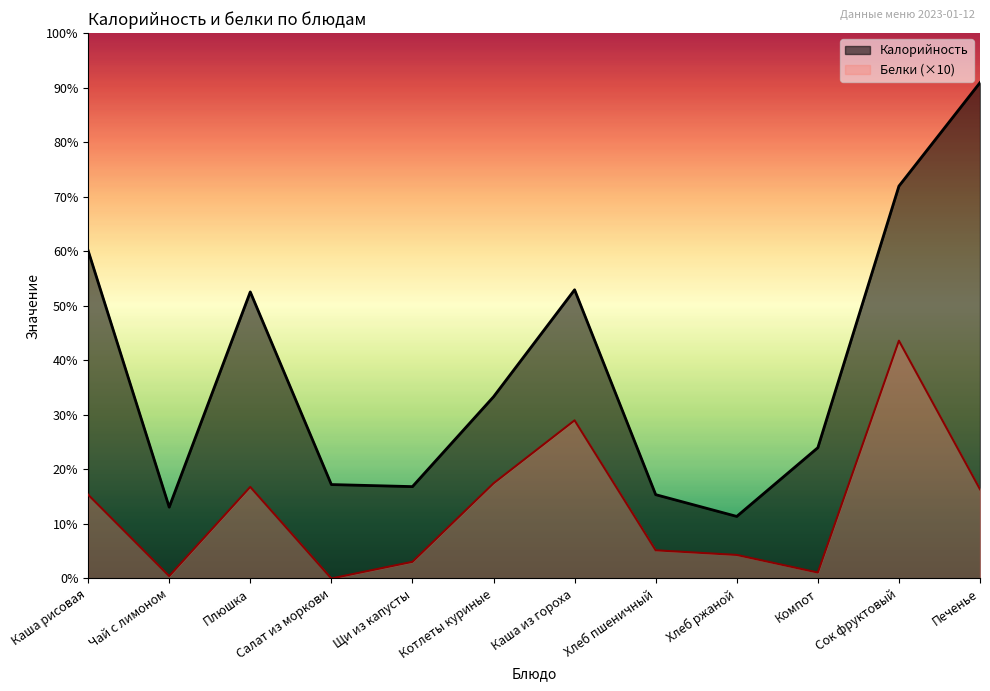

Which series changed the most between Салат из моркови and Сок фруктовый?

Калорийность